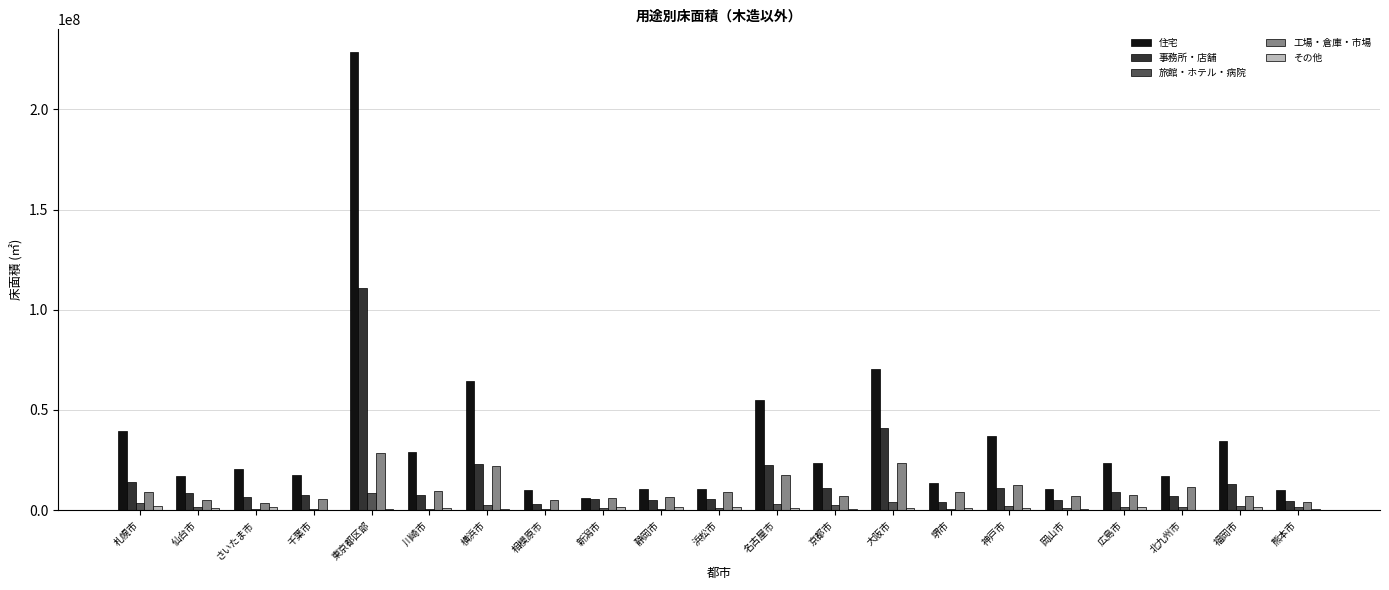

Is it true that 住宅 equals 11601128 at 京都市?

False